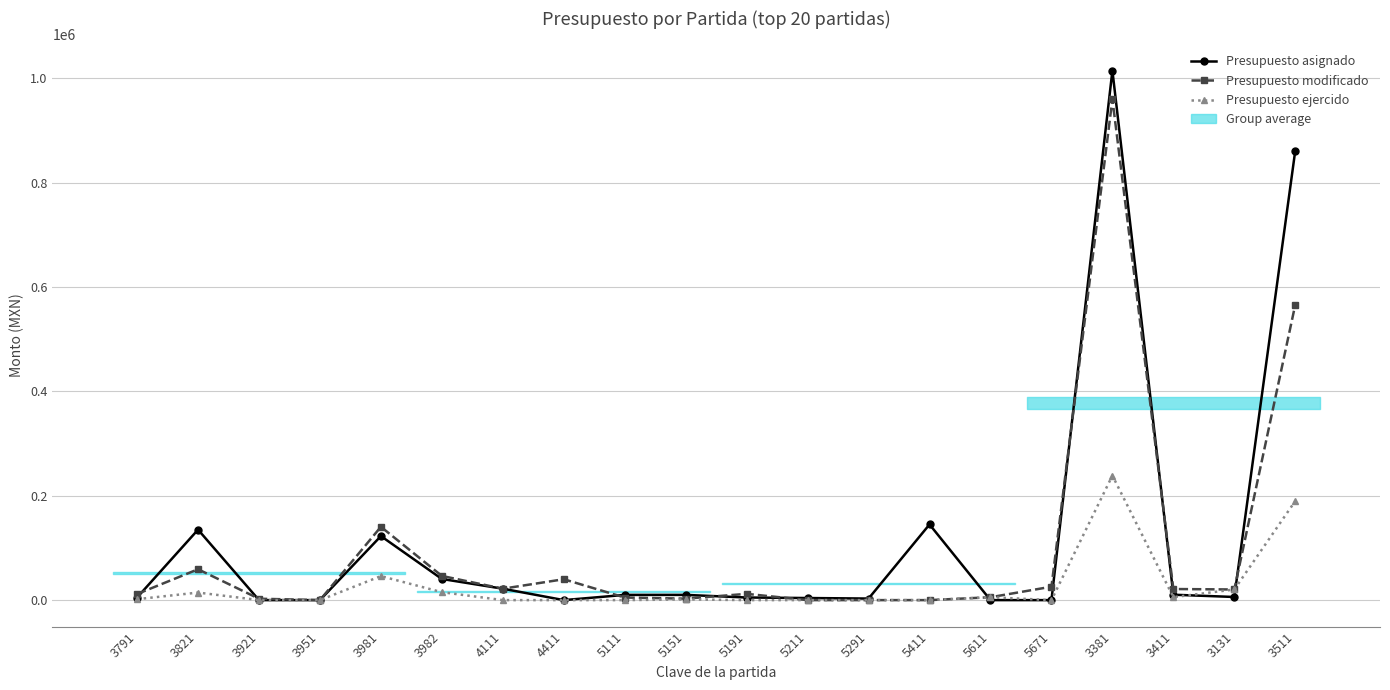

At 3982, list the series in order from largest to smallest.

Presupuesto modificado, Presupuesto asignado, Presupuesto ejercido